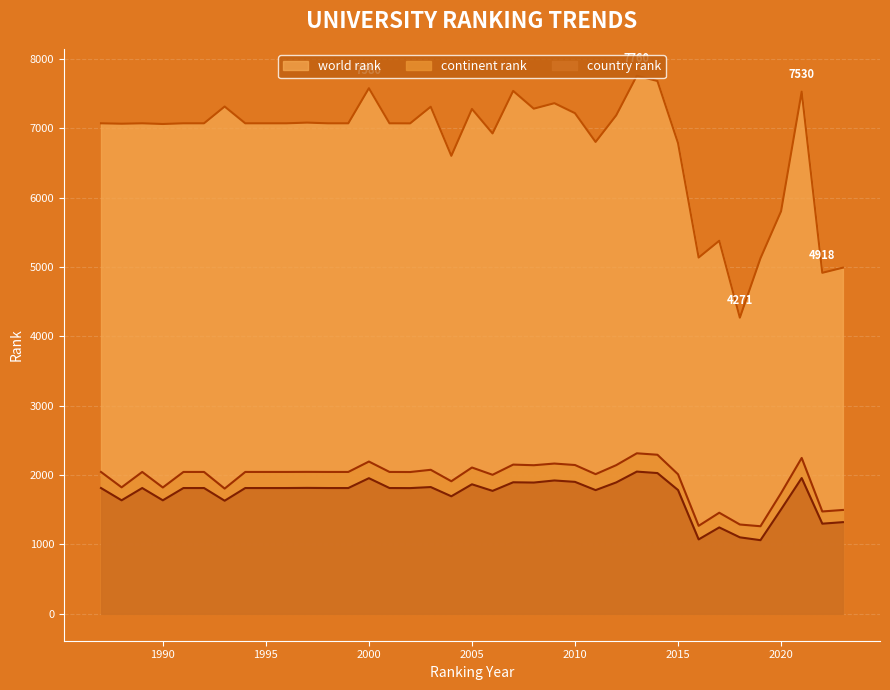

How many values in the world rank series are below 7074?

14